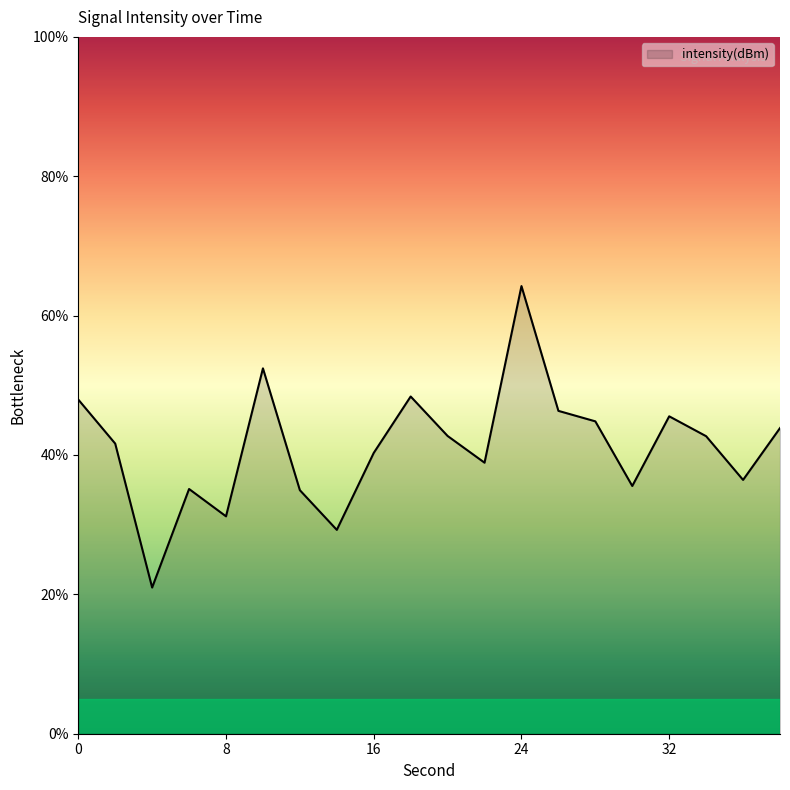

What is the minimum value shown in the chart?

21.0